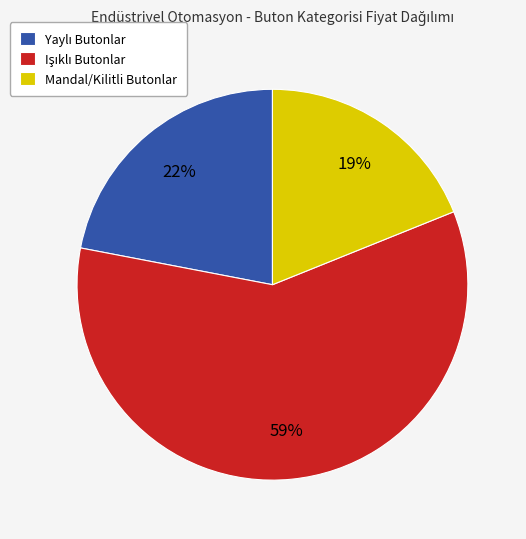

Which slice is the smallest?

Mandal/Kilitli Butonlar